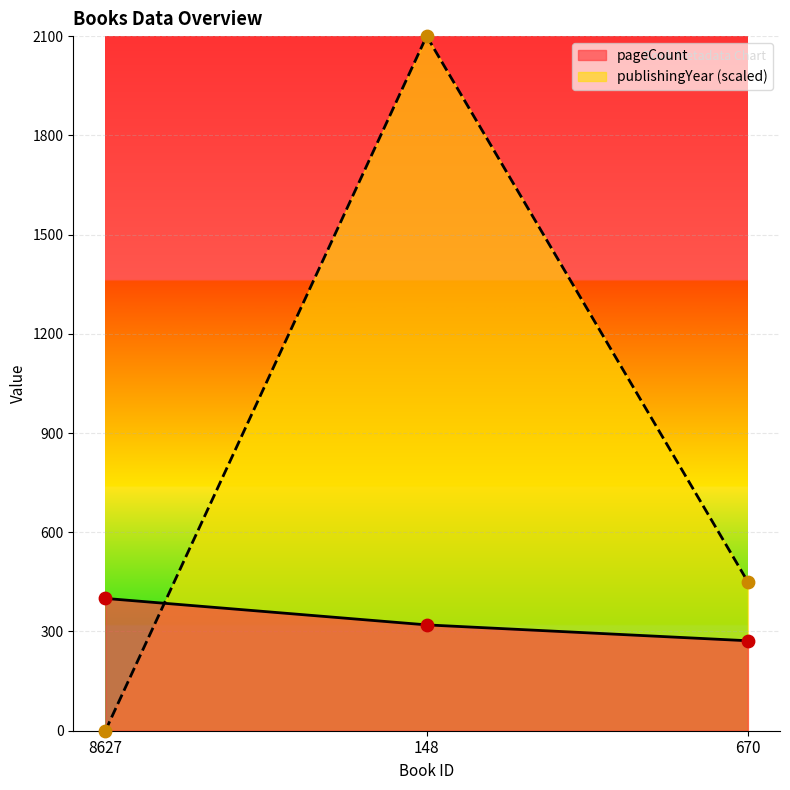

At which category is the sum across all series the highest?

148